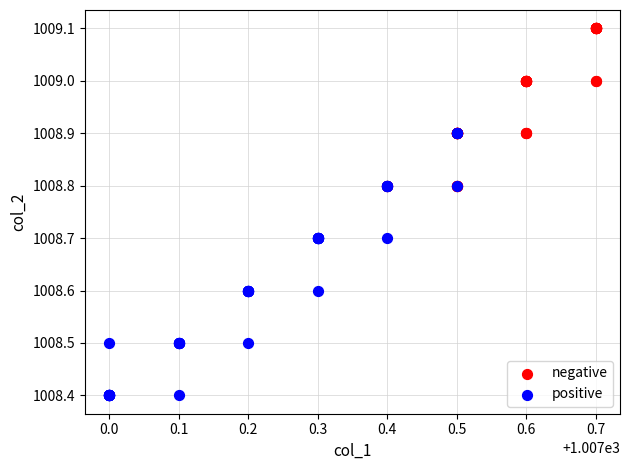

Which series has the widest spread of Y values?

positive